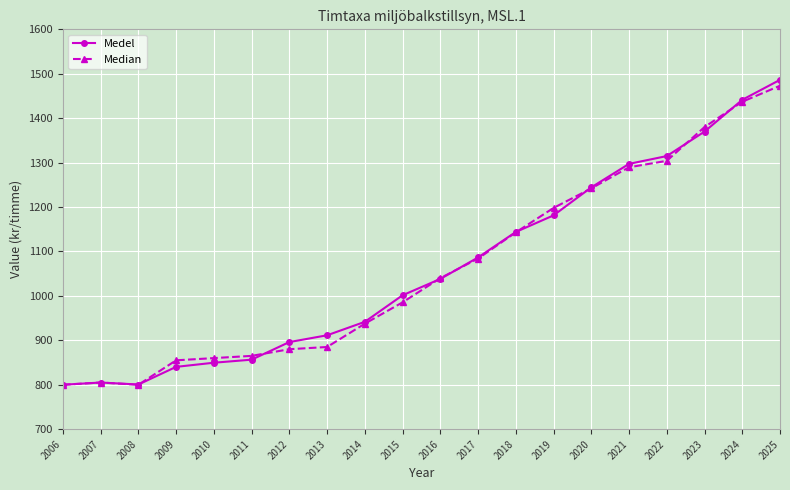

The Median series shows 860.0 at 2010. True or false?

True